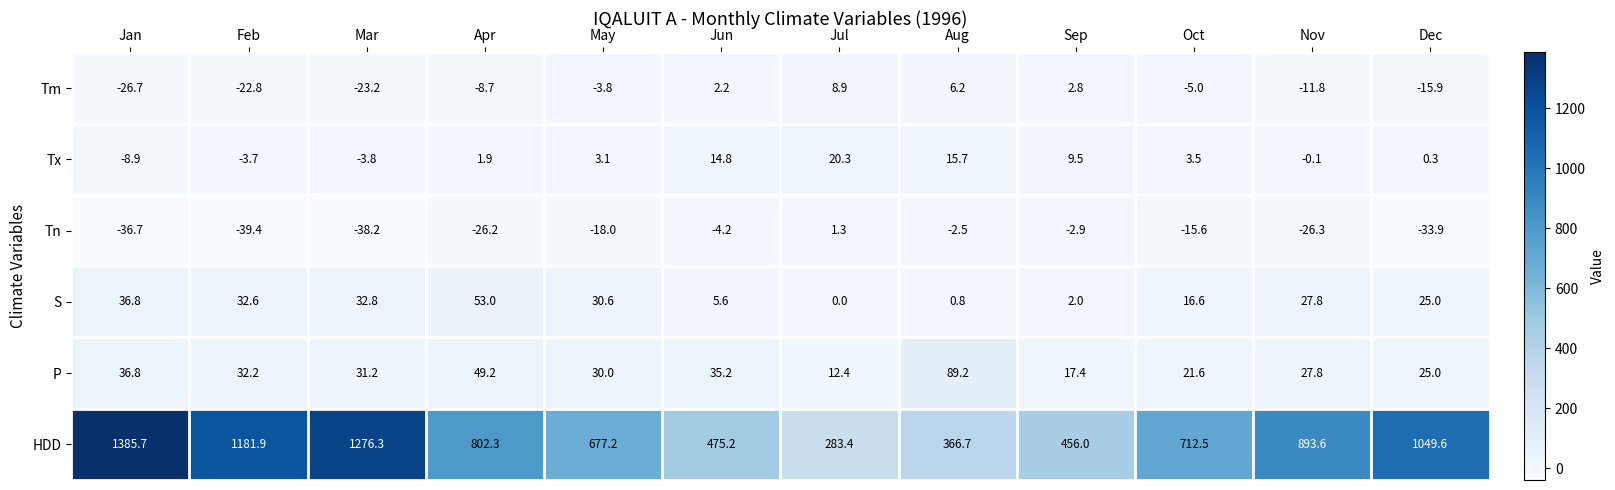

What is the sum of all P values?

408.0